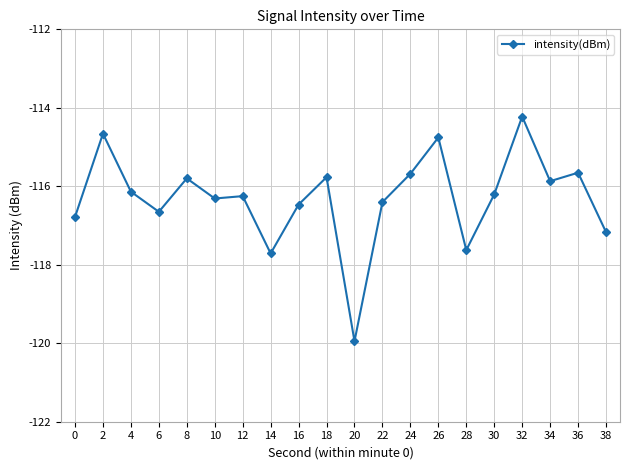

Reading left to right, transcribe all the data shown in this chart.

-116.8	-114.7	-116.1	-116.7	-115.8	-116.3	-116.3	-117.7	-116.5	-115.8	-119.9	-116.4	-115.7	-114.8	-117.6	-116.2	-114.2	-115.9	-115.7	-117.2